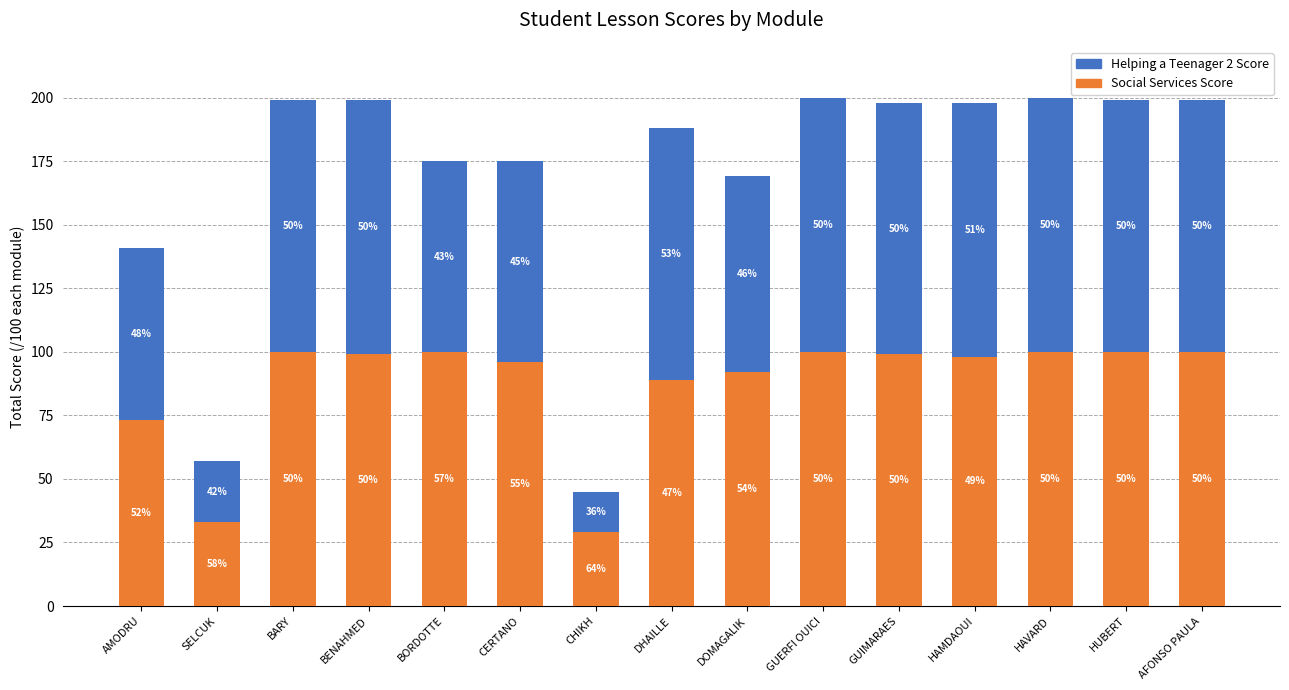

Rank the categories by Social Services Score value from highest to lowest.

BARY, BORDOTTE, GUERFI OUICI, HAVARD, HUBERT, AFONSO PAULA, BENAHMED, GUIMARAES, HAMDAOUI, CERTANO, DOMAGALIK, DHAILLE, AMODRU, SELCUK, CHIKH